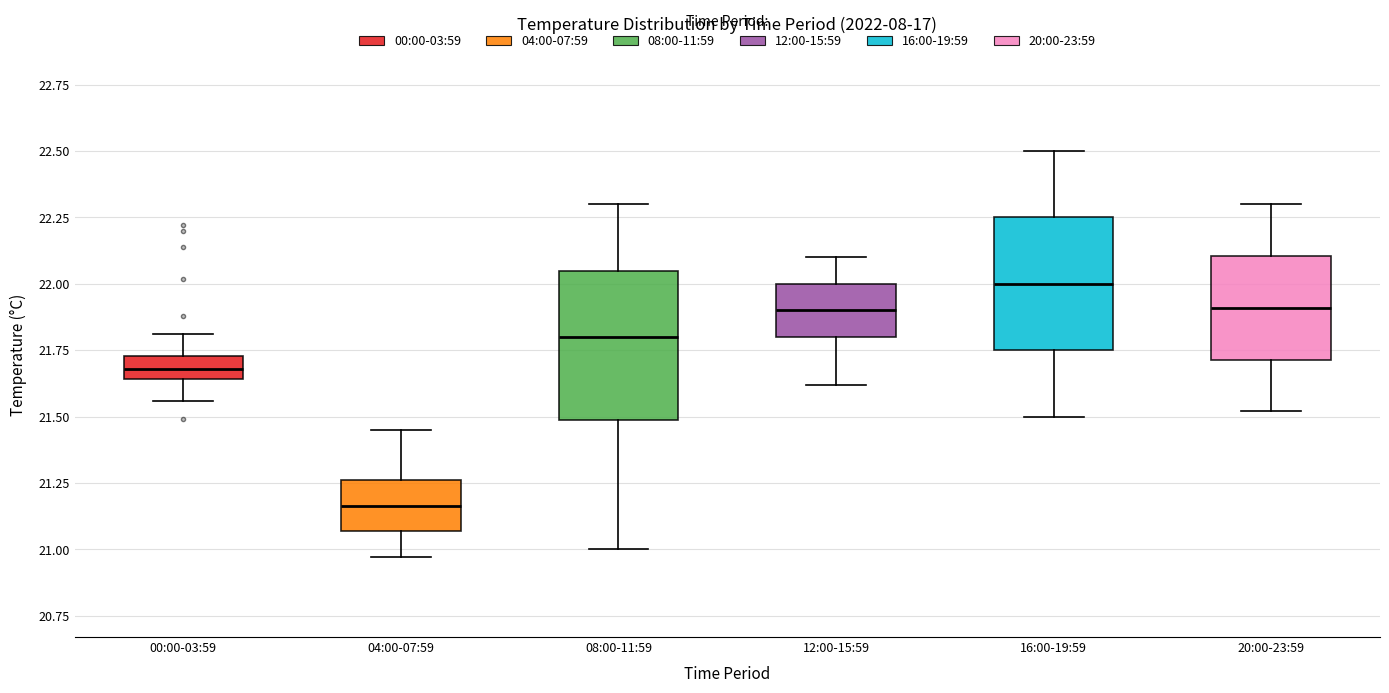

Reading left to right, read every box against the y-axis: the position of its median line, the range the box covers, and the ends of its whiskers. The values are not printed on the chart, so give them approximately, as read against the axis.

00:00-03:59: median 21.70, box 21.65 to 21.75, whiskers 21.55 to 21.80
04:00-07:59: median 21.15, box 21.05 to 21.25, whiskers 20.95 to 21.45
08:00-11:59: median 21.80, box 21.50 to 22.05, whiskers 21.00 to 22.30
12:00-15:59: median 21.90, box 21.80 to 22.00, whiskers 21.60 to 22.10
16:00-19:59: median 22.00, box 21.75 to 22.25, whiskers 21.50 to 22.50
20:00-23:59: median 21.90, box 21.70 to 22.10, whiskers 21.50 to 22.30